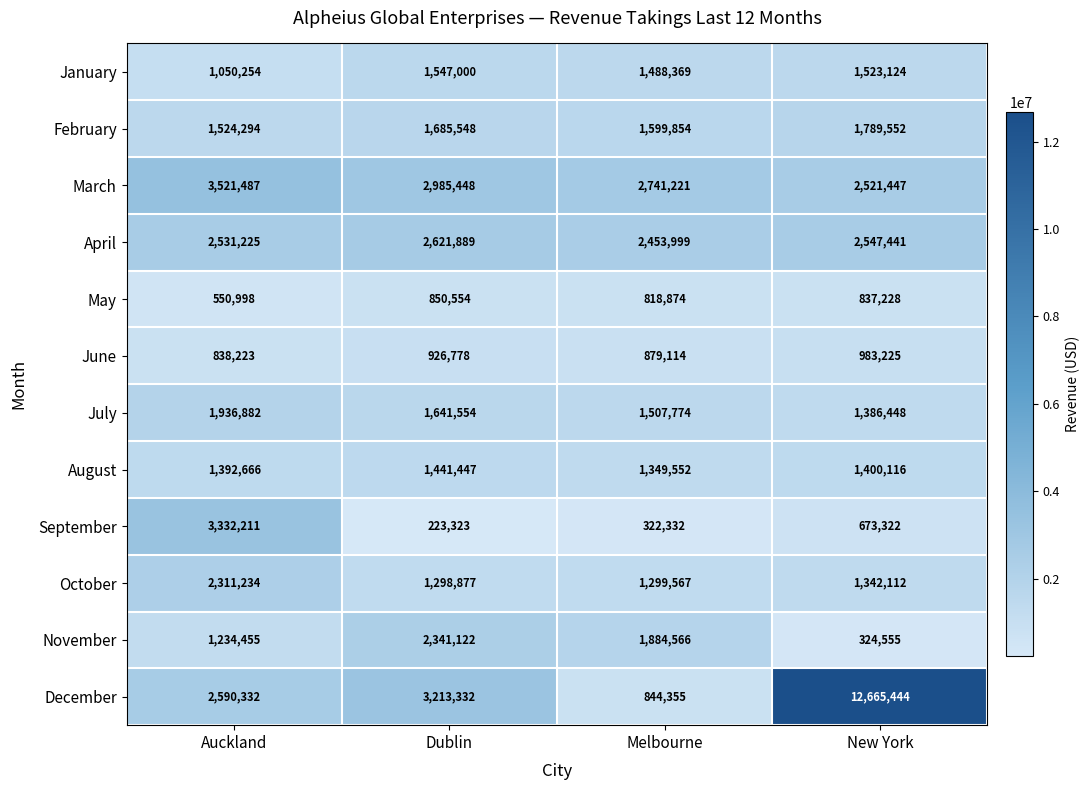

The March series shows 3923810 at New York. True or false?

False